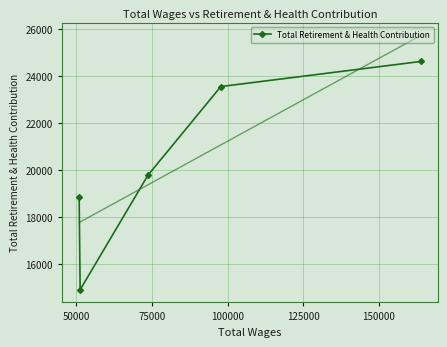

What is the minimum value for Total Retirement & Health Contribution?

14929